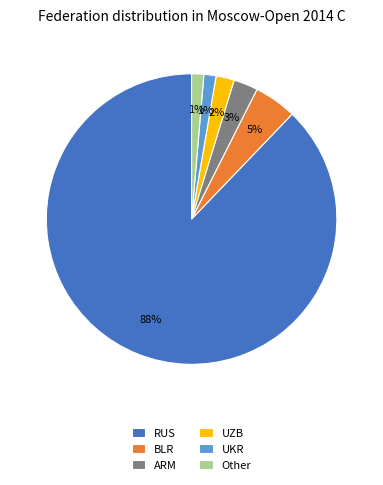

Which slice is the largest?

RUS